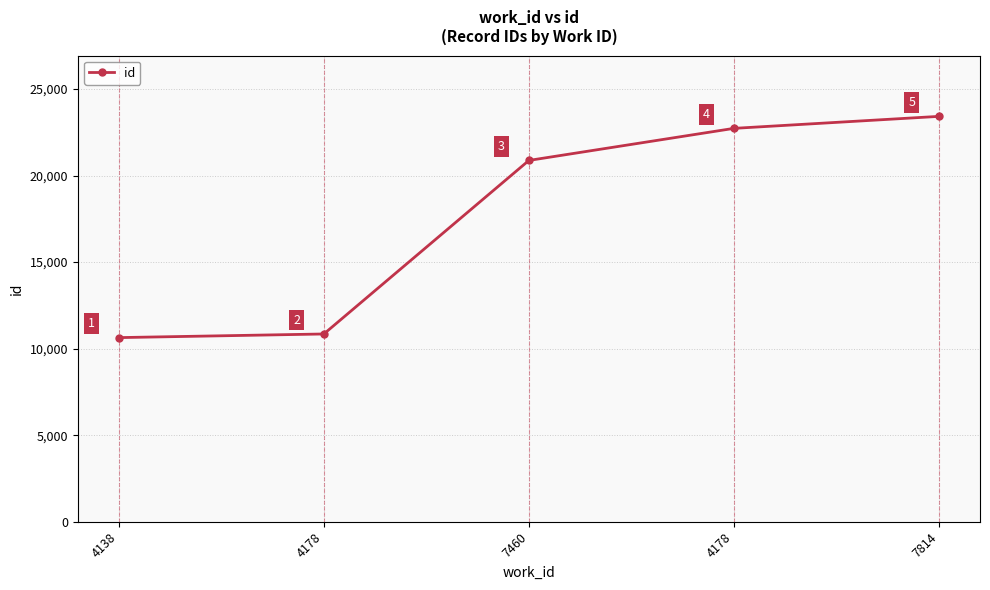

Does the chart display data point markers on the line(s)?

Yes